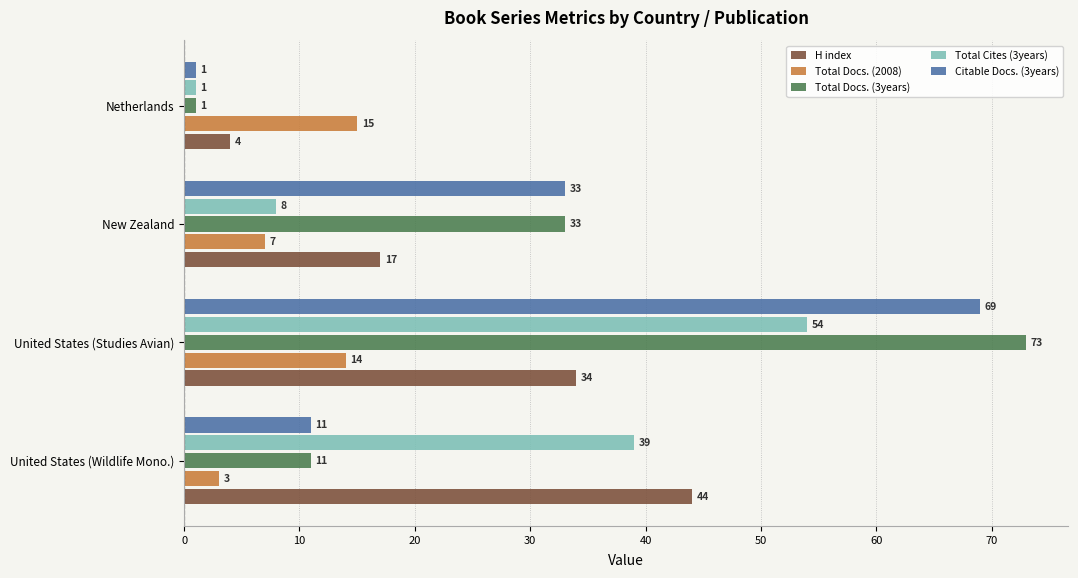

At how many categories does at least one series exceed 13?

4